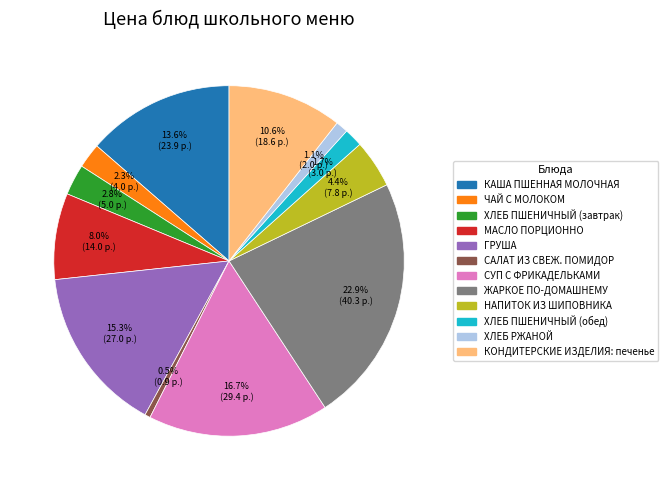

What is the ratio of the value at СУП С ФРИКАДЕЛЬКАМИ to the value at ЖАРКОЕ ПО-ДОМАШНЕМУ?

0.7